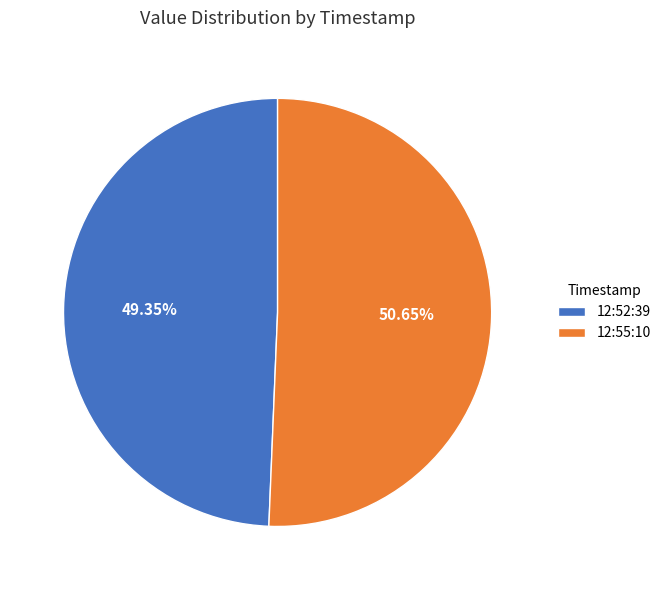

Which has a higher value, 12:52:39 or 12:55:10?

12:55:10